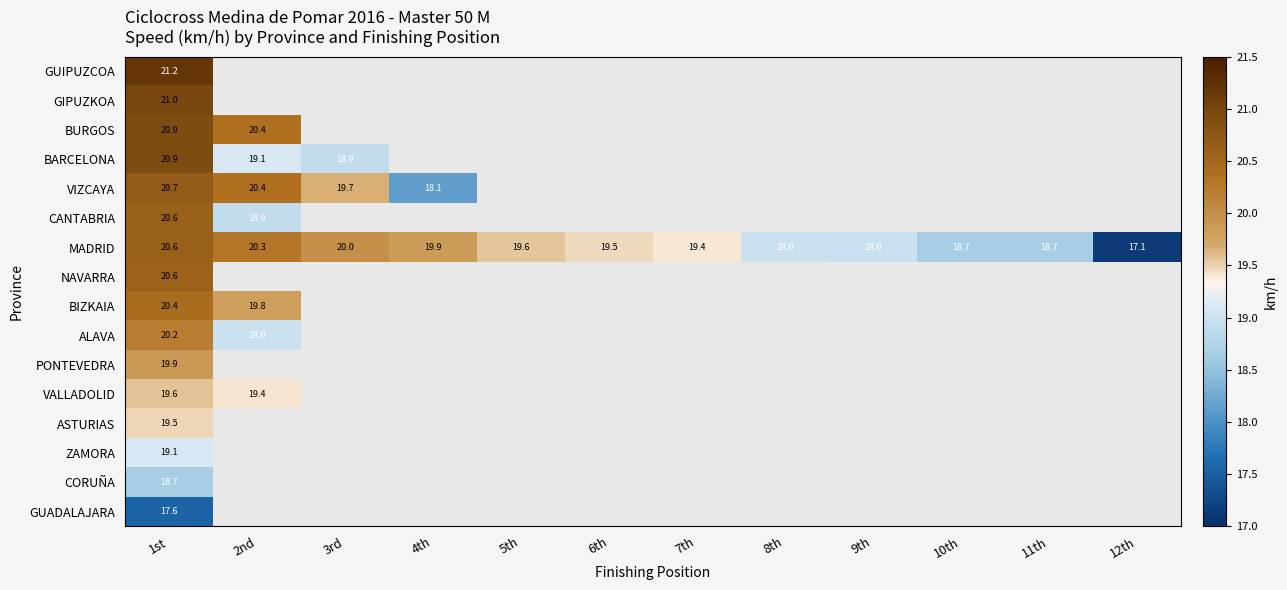

Where does the MADRID series first go above 19?

1st